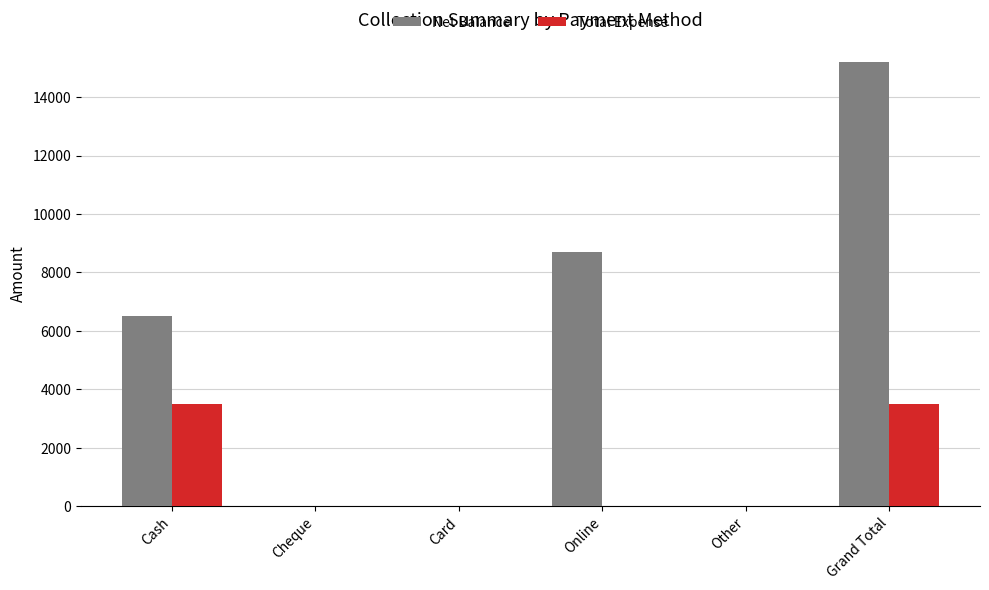

The Total Expense series shows 1305 at Grand Total. True or false?

False